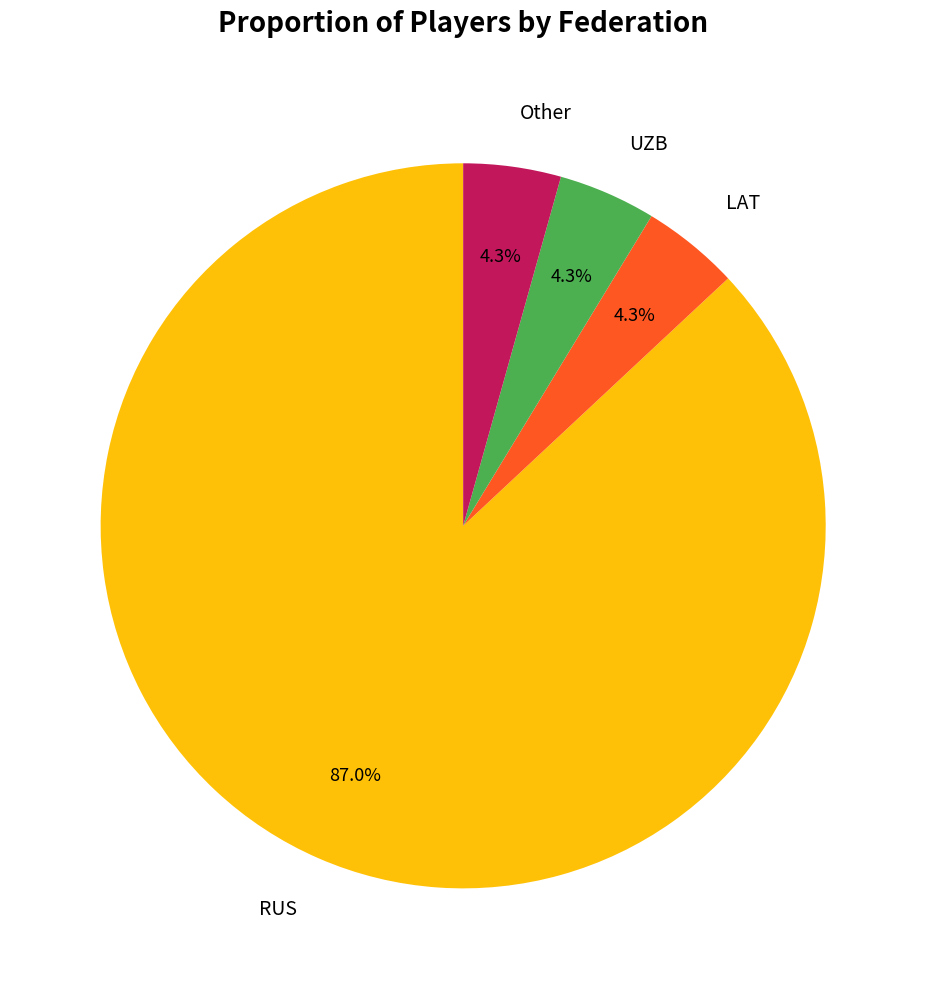

What is the majority slice?

RUS